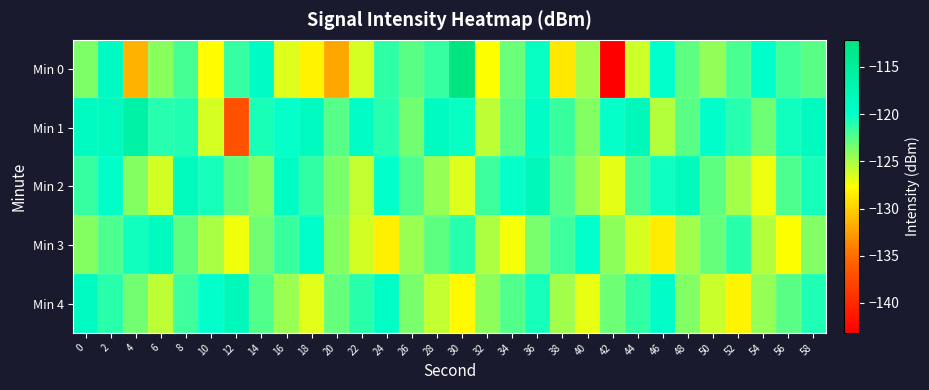

Reading left to right, transcribe all the data shown in this chart.

Min 0: 0=-123.8	2=-118.9	4=-131.5	6=-124.1	8=-122.0	10=-127.8	12=-121.6	14=-119.2	16=-126.6	18=-128.2	20=-132.1	22=-126.4	24=-121.2	26=-122.7	28=-121.6	30=-112.1	32=-127.6	34=-123.1	36=-120.2	38=-128.8	40=-124.7	42=-143.2	44=-126.2	46=-119.9	48=-122.8	50=-124.3	52=-122.1	54=-119.8	56=-121.9	58=-122.6
Min 1: 0=-118.8	2=-118.6	4=-116.2	6=-121.0	8=-120.9	10=-126.4	12=-137.0	14=-120.7	16=-120.0	18=-118.7	20=-122.5	22=-119.3	24=-121.1	26=-123.4	28=-118.9	30=-120.2	32=-125.6	34=-122.8	36=-119.5	38=-121.7	40=-123.9	42=-120.1	44=-118.3	46=-125.4	48=-122.6	50=-119.8	52=-121.0	54=-123.2	56=-120.4	58=-118.6
Min 2: 0=-121.5	2=-119.7	4=-123.9	6=-126.2	8=-118.4	10=-120.6	12=-122.8	14=-124.0	16=-119.2	18=-121.4	20=-123.6	22=-125.8	24=-120.0	26=-122.2	28=-124.4	30=-126.6	32=-121.8	34=-120.1	36=-118.3	38=-122.5	40=-124.7	42=-126.9	44=-122.1	46=-120.3	48=-118.5	50=-122.7	52=-124.9	54=-127.1	56=-122.3	58=-120.5
Min 3: 0=-124.0	2=-122.2	4=-120.4	6=-118.6	8=-122.8	10=-125.0	12=-127.2	14=-123.4	16=-121.6	18=-119.8	20=-124.0	22=-126.2	24=-128.4	26=-124.6	28=-122.8	30=-121.0	32=-125.2	34=-127.4	36=-123.6	38=-121.8	40=-120.0	42=-124.2	44=-126.4	46=-128.6	48=-124.8	50=-123.0	52=-121.2	54=-125.4	56=-127.6	58=-123.8
Min 4: 0=-119.0	2=-121.2	4=-123.4	6=-125.6	8=-121.8	10=-120.0	12=-118.2	14=-122.4	16=-124.6	18=-126.8	20=-123.0	22=-121.2	24=-119.4	26=-123.6	28=-125.8	30=-128.0	32=-124.2	34=-122.4	36=-120.6	38=-124.8	40=-127.0	42=-123.2	44=-121.4	46=-119.6	48=-123.8	50=-126.0	52=-128.2	54=-124.4	56=-122.6	58=-120.8